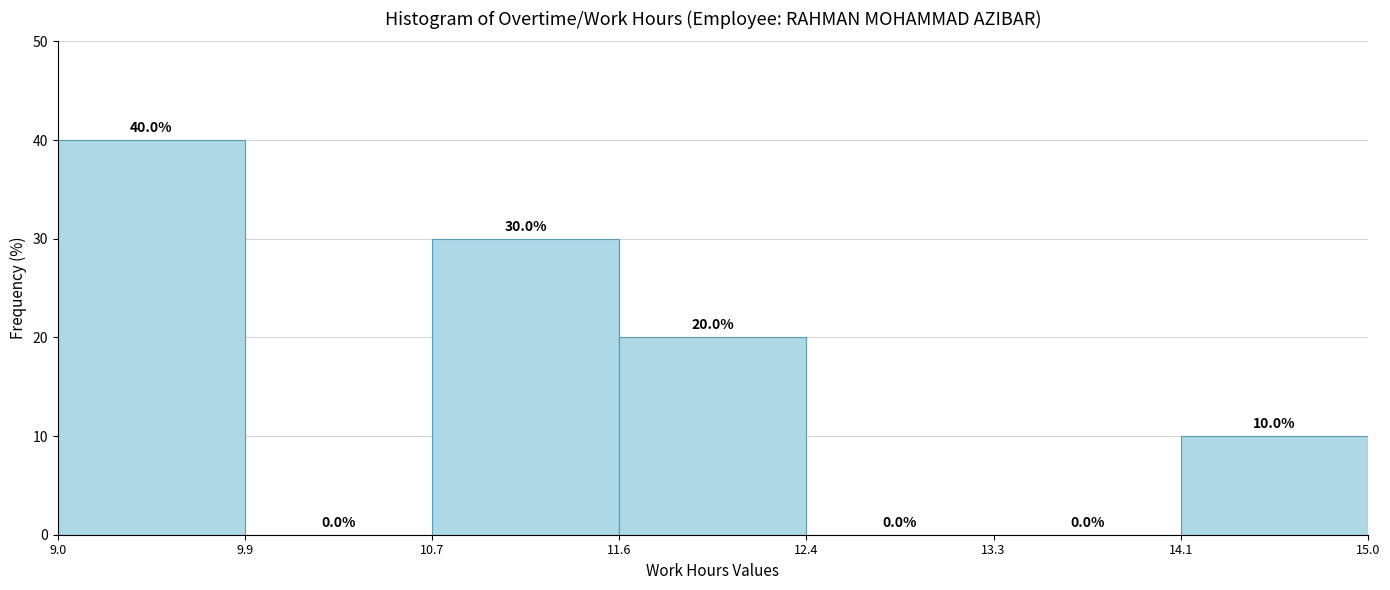

Reading left to right, list every bar in this chart as the range it spans on the x-axis followed by its height.

9.0 to 9.9: 40.0
9.9 to 10.7: 0.0
10.7 to 11.6: 30.0
11.6 to 12.4: 20.0
12.4 to 13.3: 0.0
13.3 to 14.1: 0.0
14.1 to 15.0: 10.0